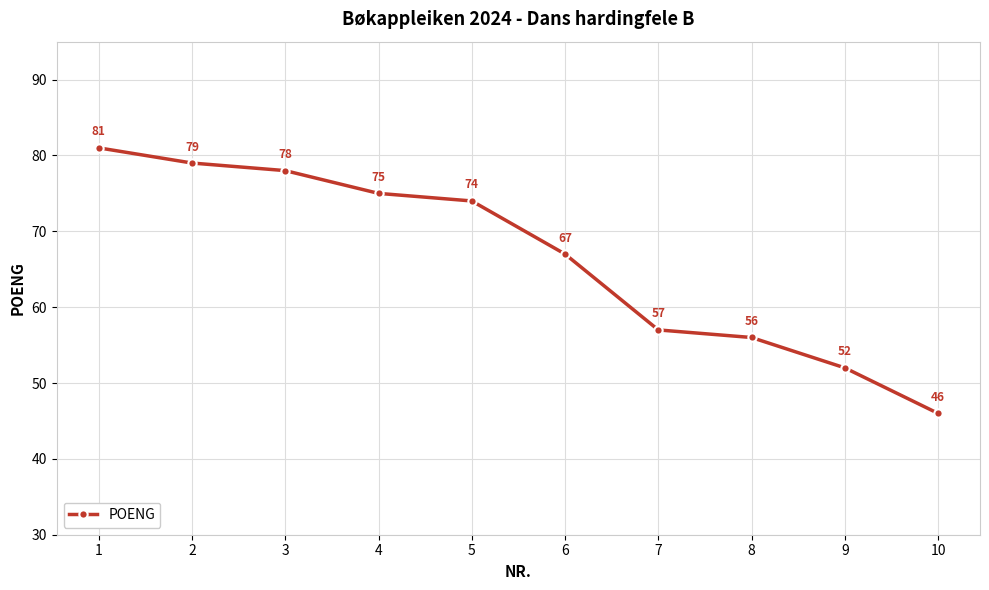

Reading right to left, transcribe all the data shown in this chart.

46	52	56	57	67	74	75	78	79	81